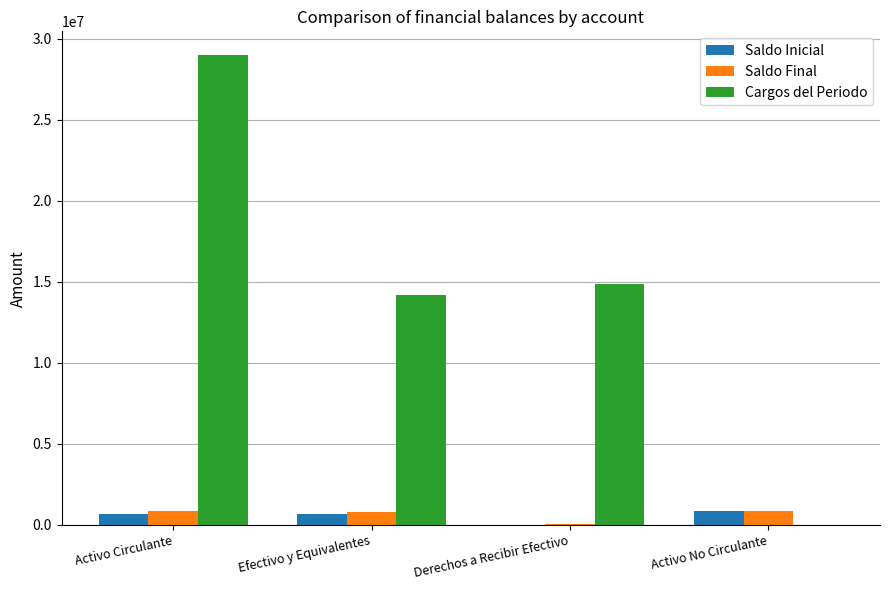

How many values in Cargos del Periodo are above zero?

3